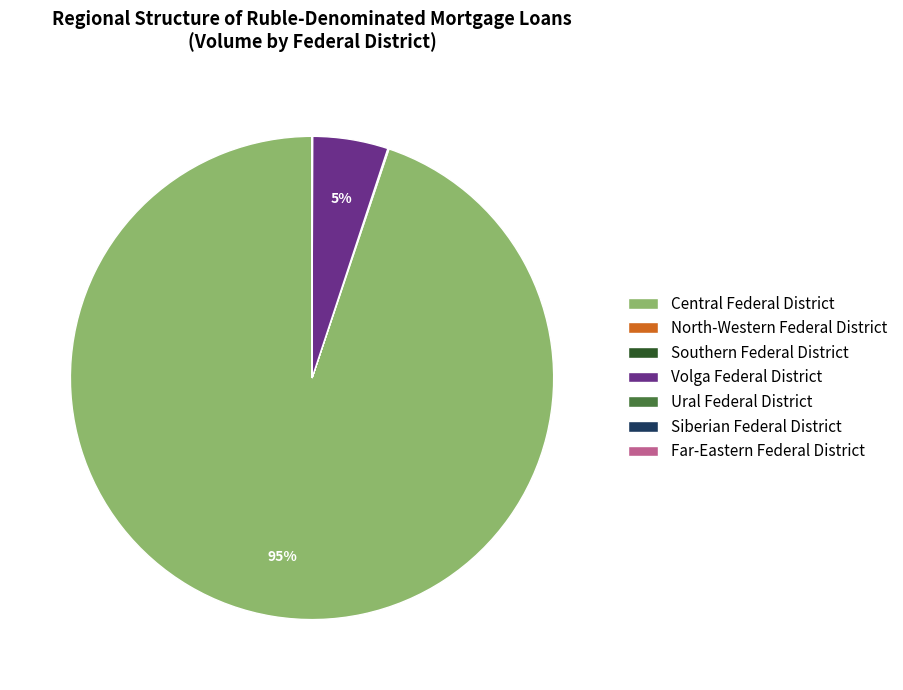

Which category has the biggest portion of the pie?

Central Federal District